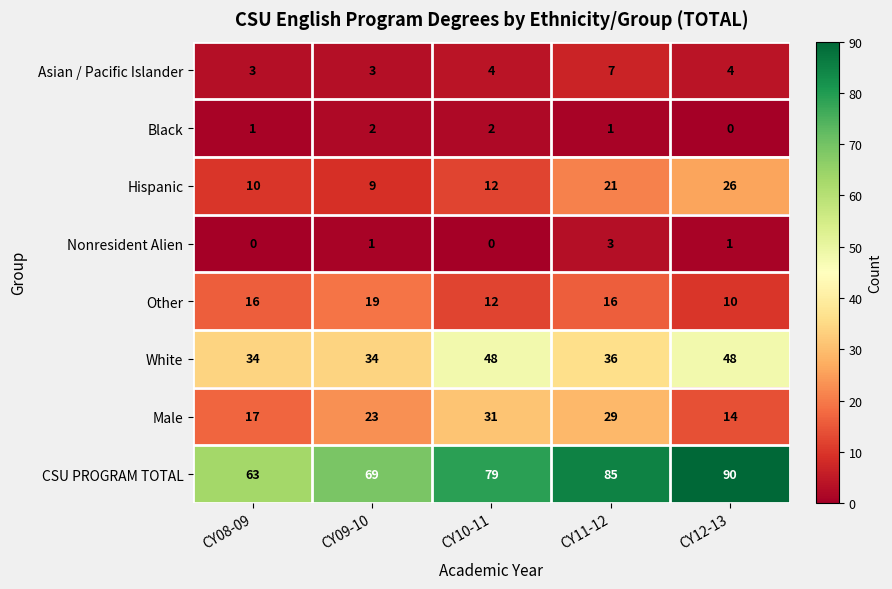

True or false: Hispanic has a value of 12 at CY10-11.

True